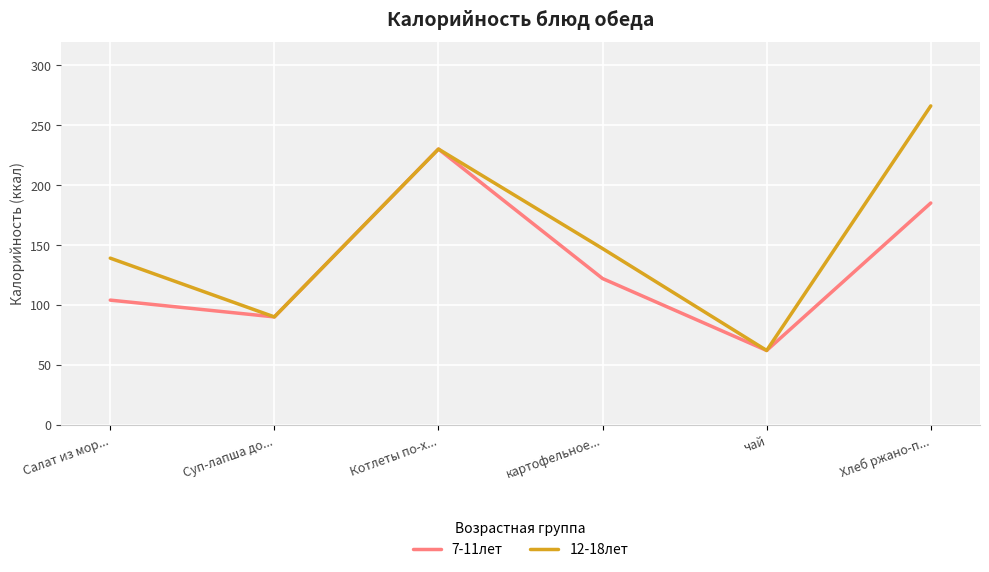

What is the total value across all series at картофельное...?

269